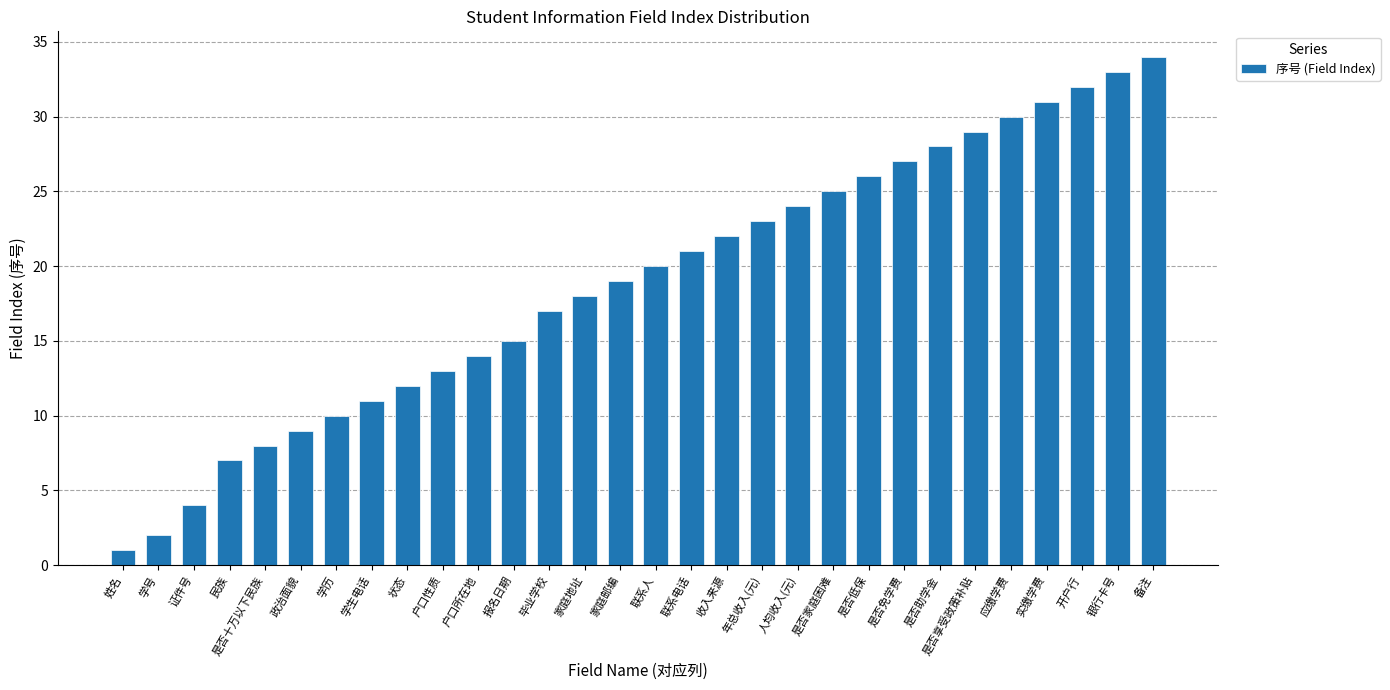

What is the label of the 14th bar from the right?

联系电话